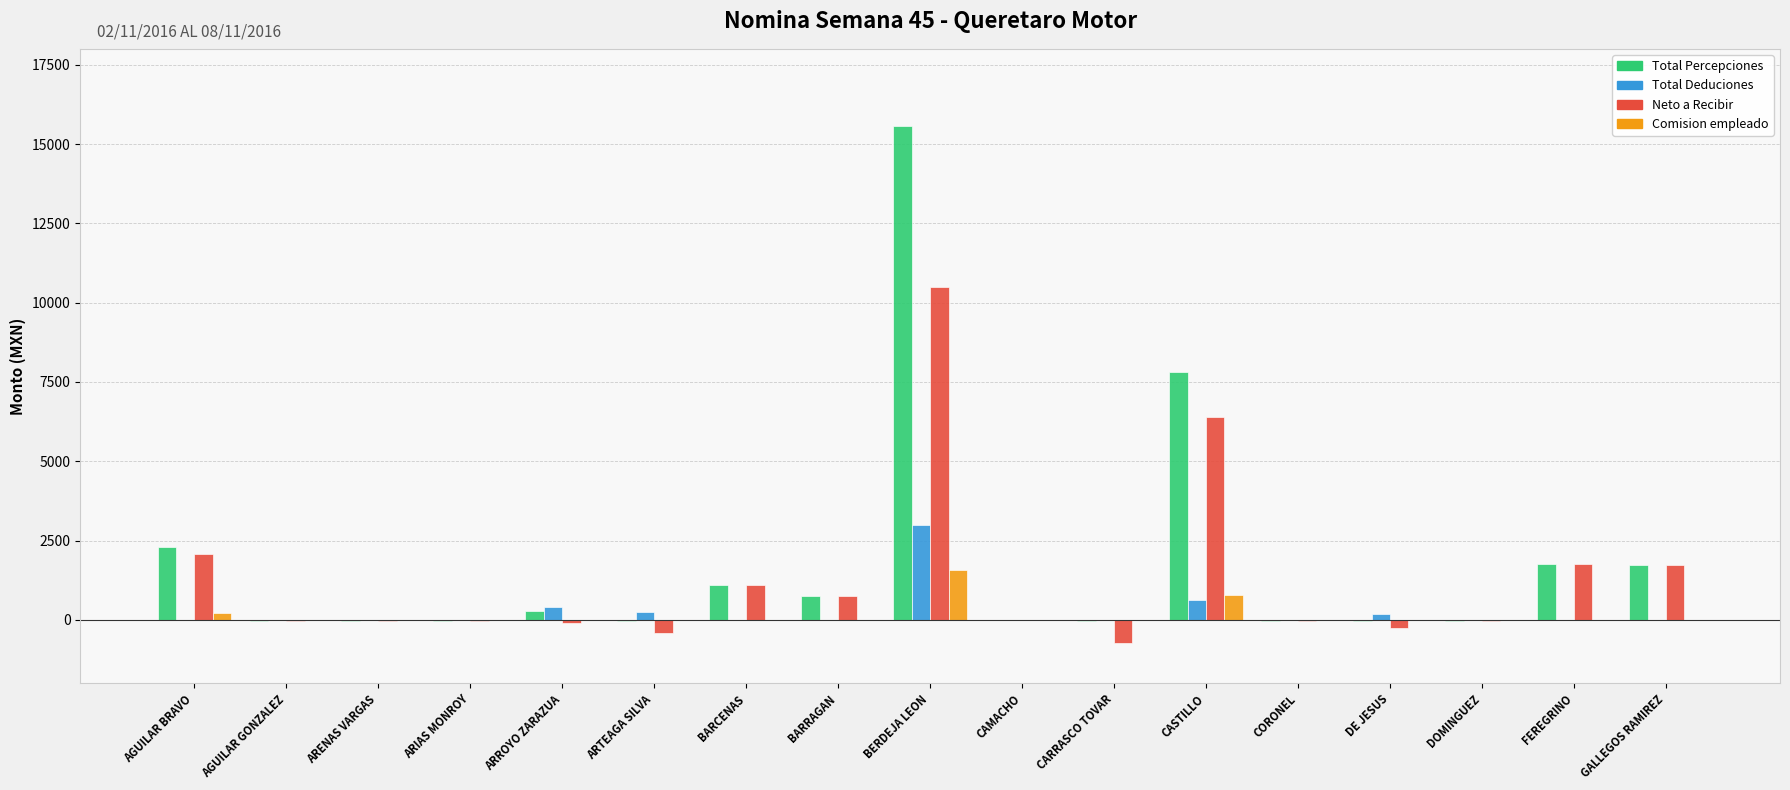

Which series has the largest total across all categories?

Total Percepciones